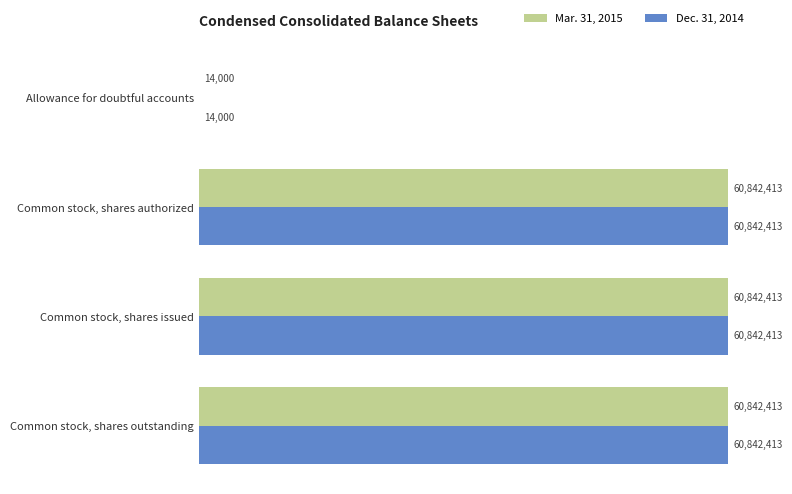

What are all the series names shown in the legend?

Mar. 31, 2015, Dec. 31, 2014